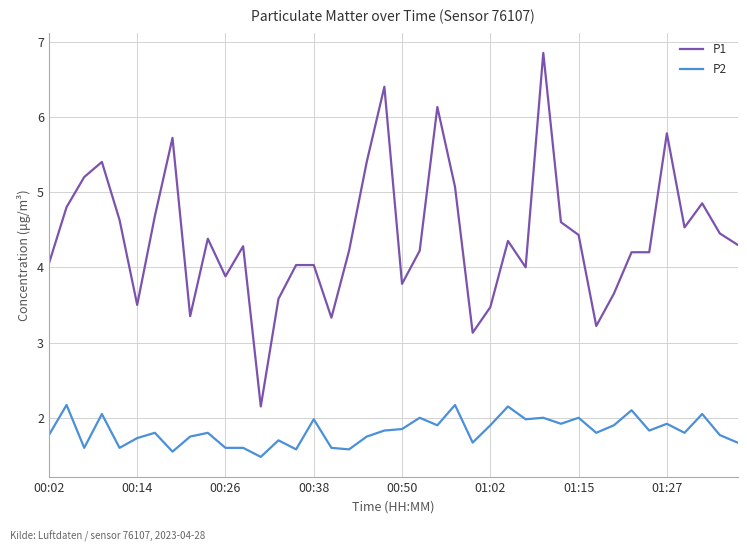

Which series has the widest spread of values?

P1